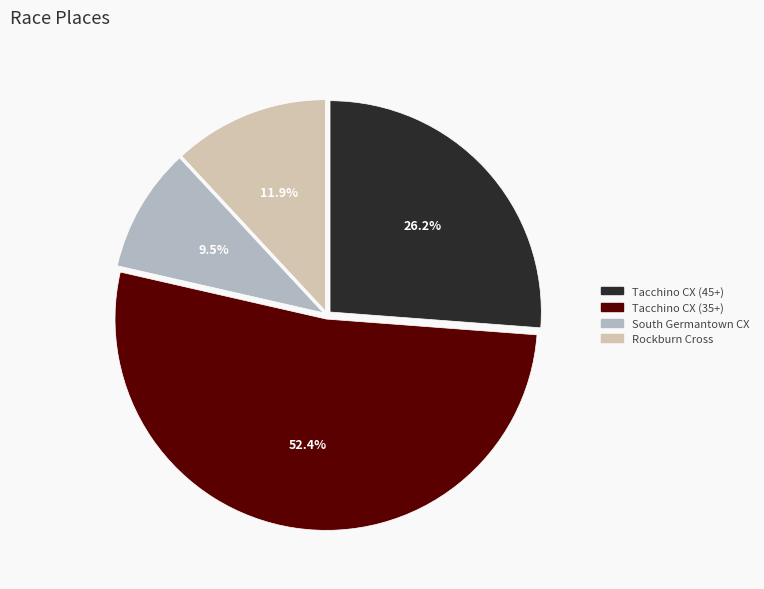

Does Tacchino CX (45+) account for over 50% of the chart?

No